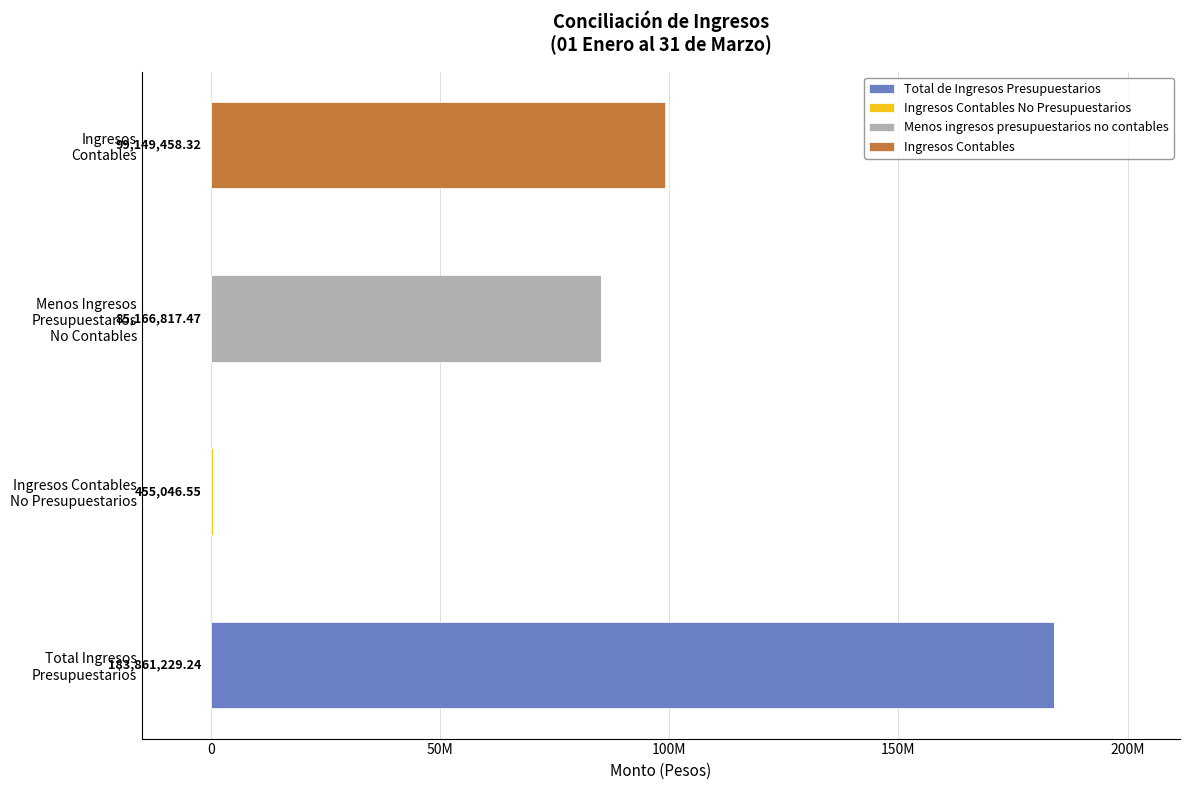

List the series in order of their peak value, lowest first.

Ingresos Contables No Presupuestarios, Menos ingresos presupuestarios no contables, Ingresos Contables, Total de Ingresos Presupuestarios